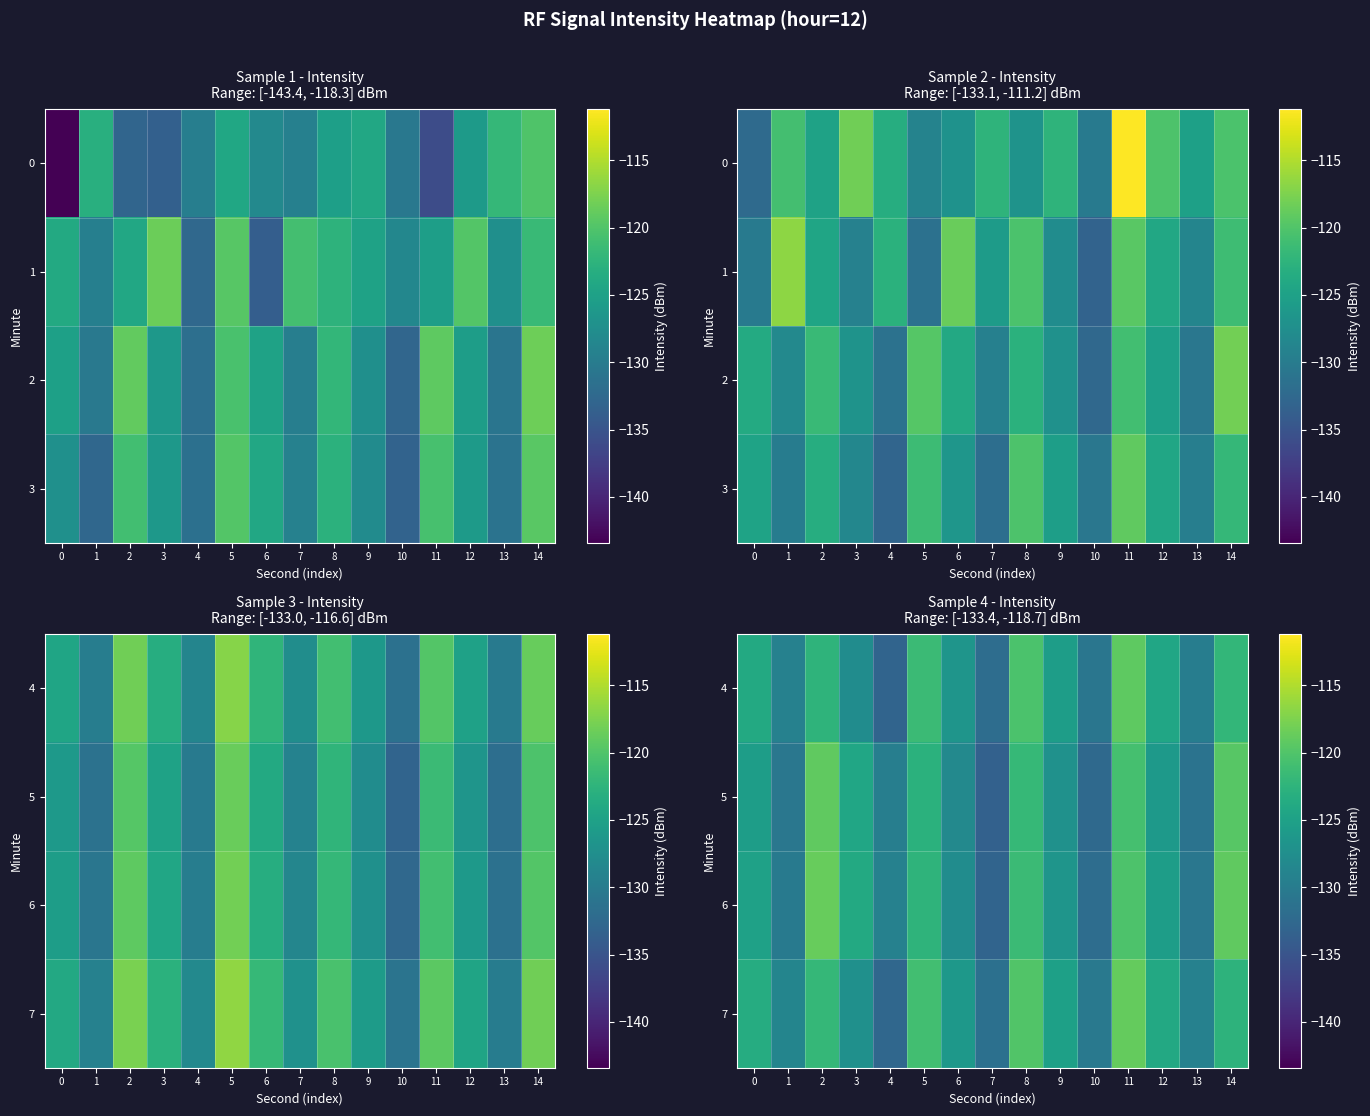

How many data points in 5 are above -126?

7